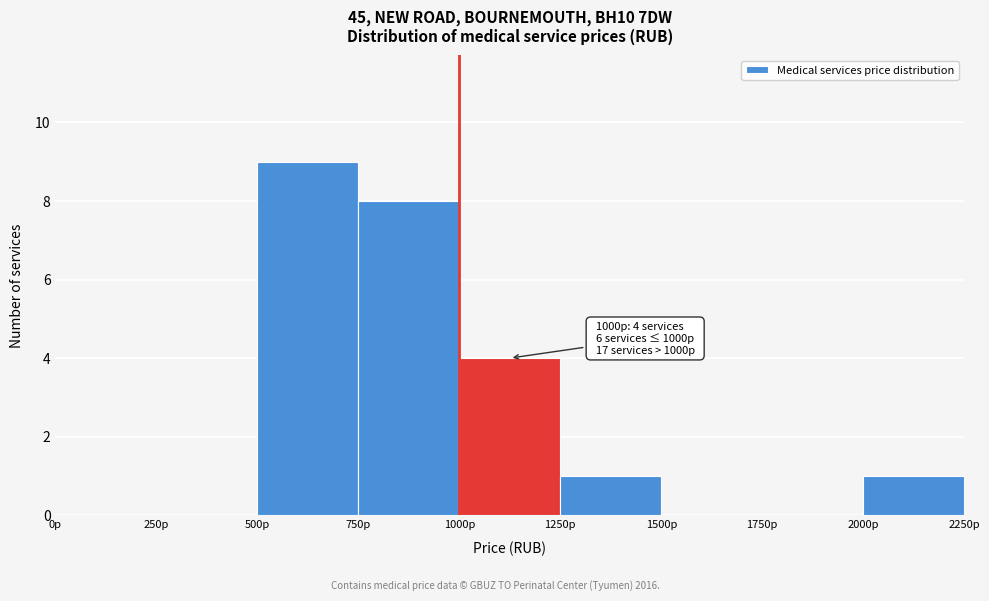

Over which range of the x-axis is the bar tallest?

500 to 750